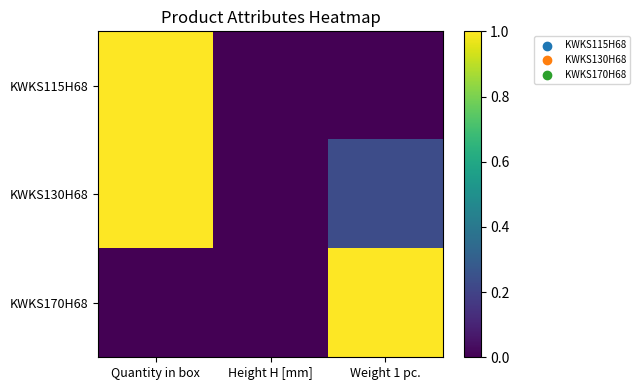

At which category is the sum across all series the highest?

Quantity in box